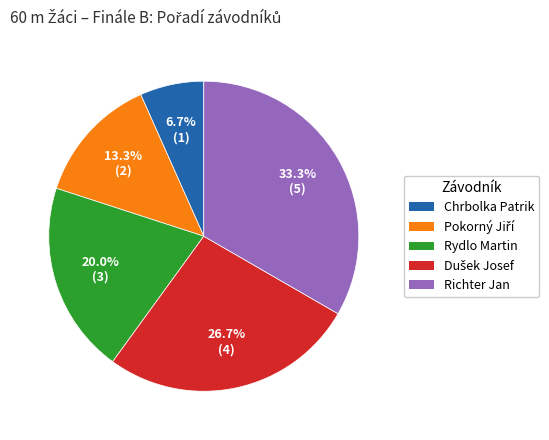

True or false: Richter Jan accounts for 33% of the total.

True